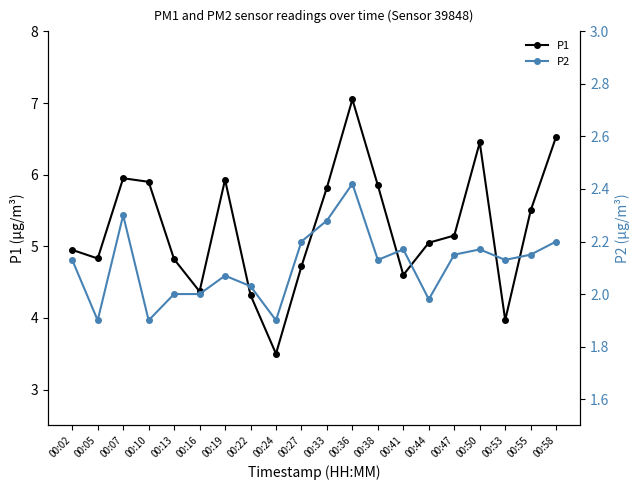

What is the minimum value for P1?

3.5